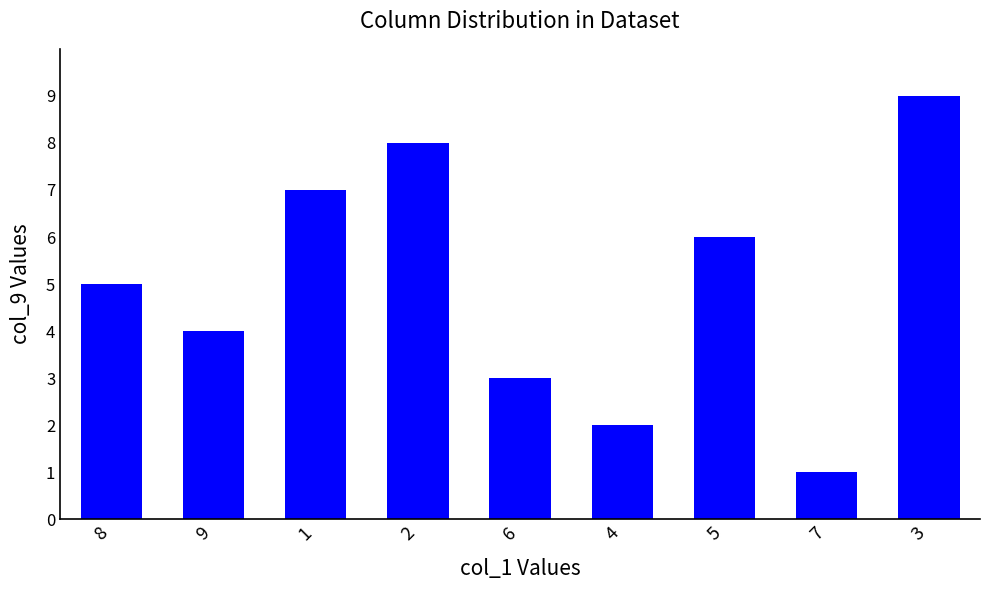

Reading left to right, what are all the values shown in this chart?

5	4	7	8	3	2	6	1	9